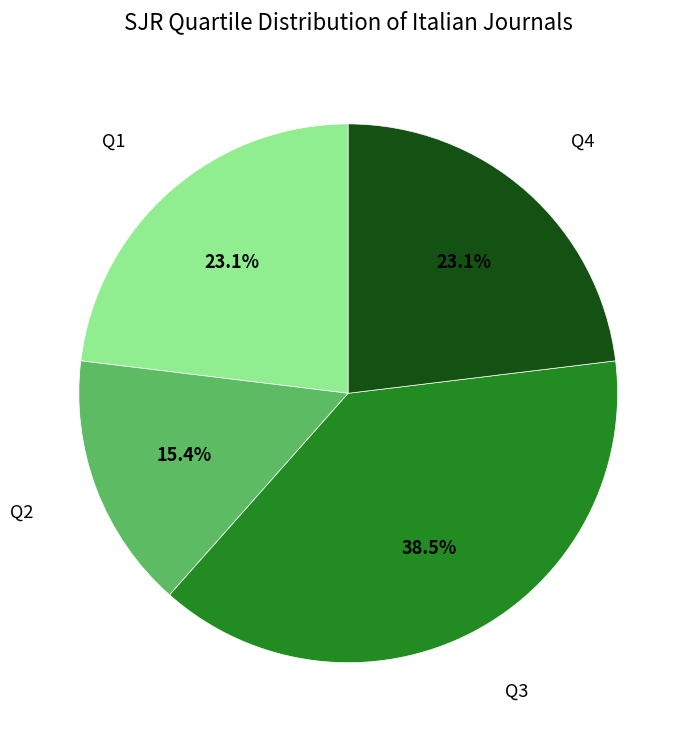

How many segments does this pie chart have?

4